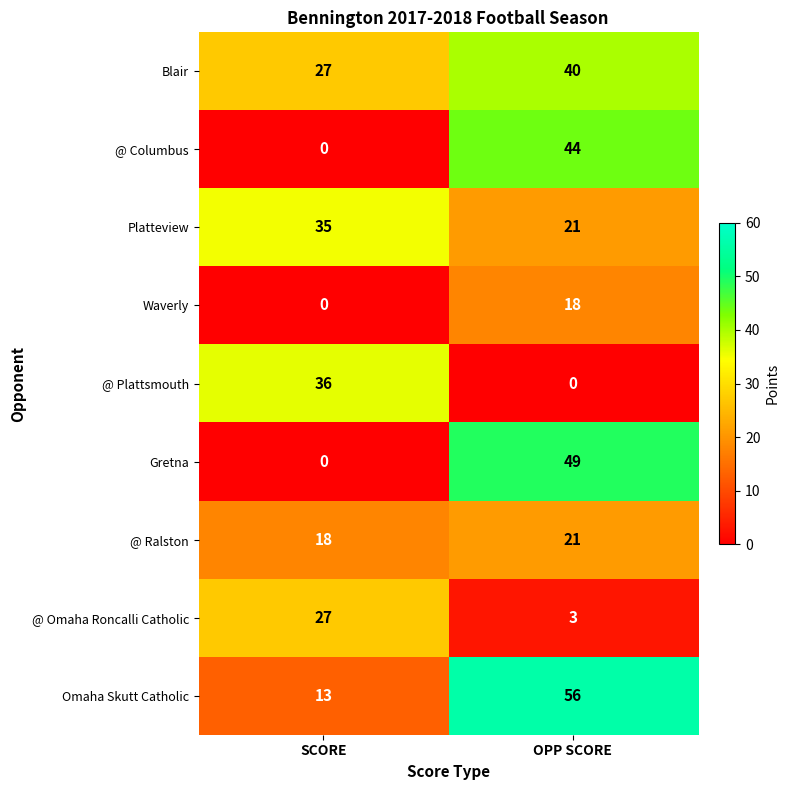

What is the approximate value of Blair at SCORE?

27